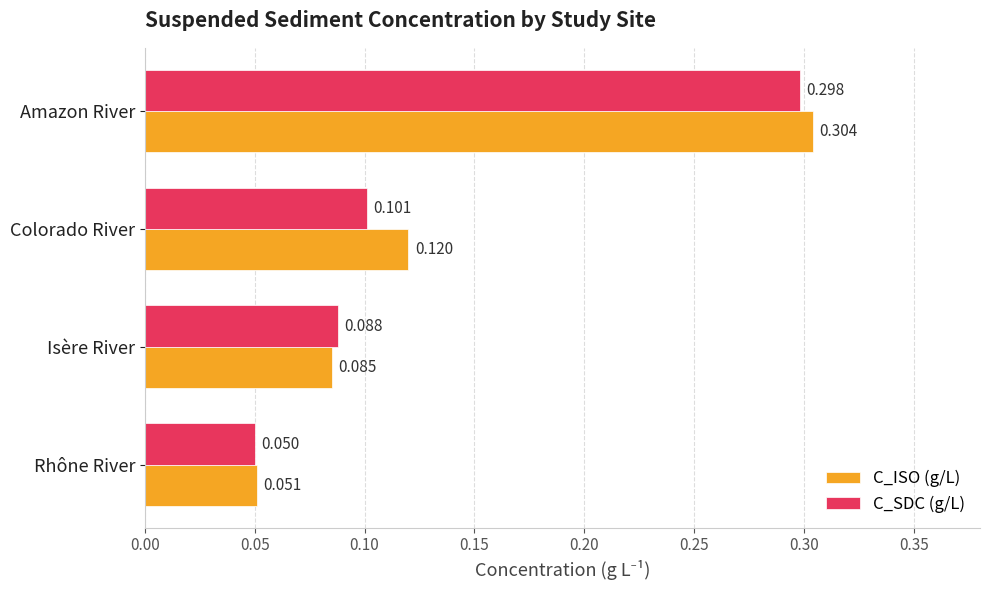

At how many categories does at least one series exceed 0?

4